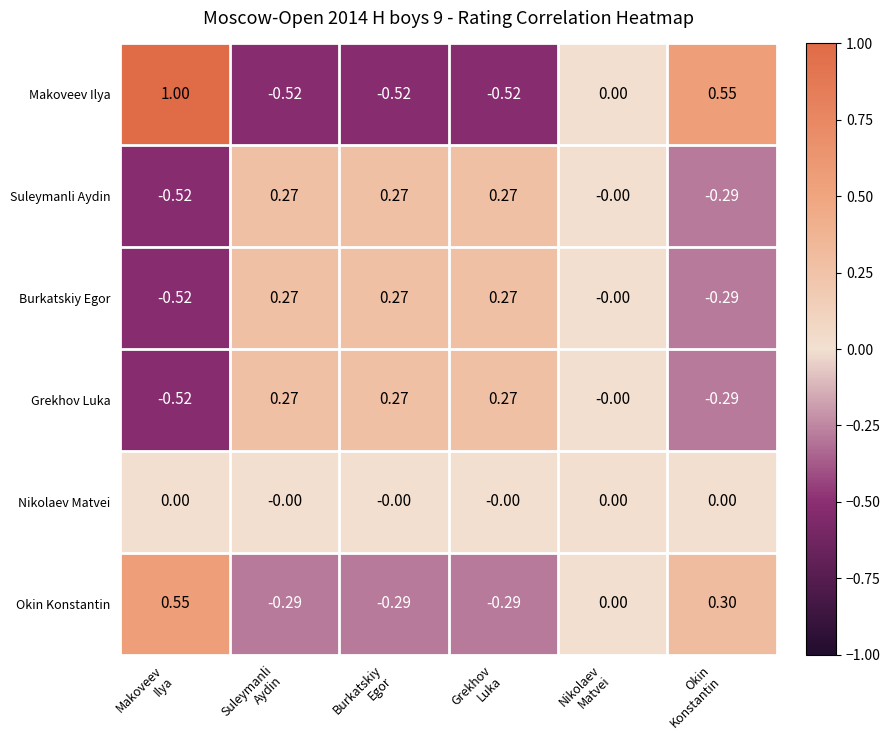

Which series has the largest range (max minus min)?

Makoveev Ilya